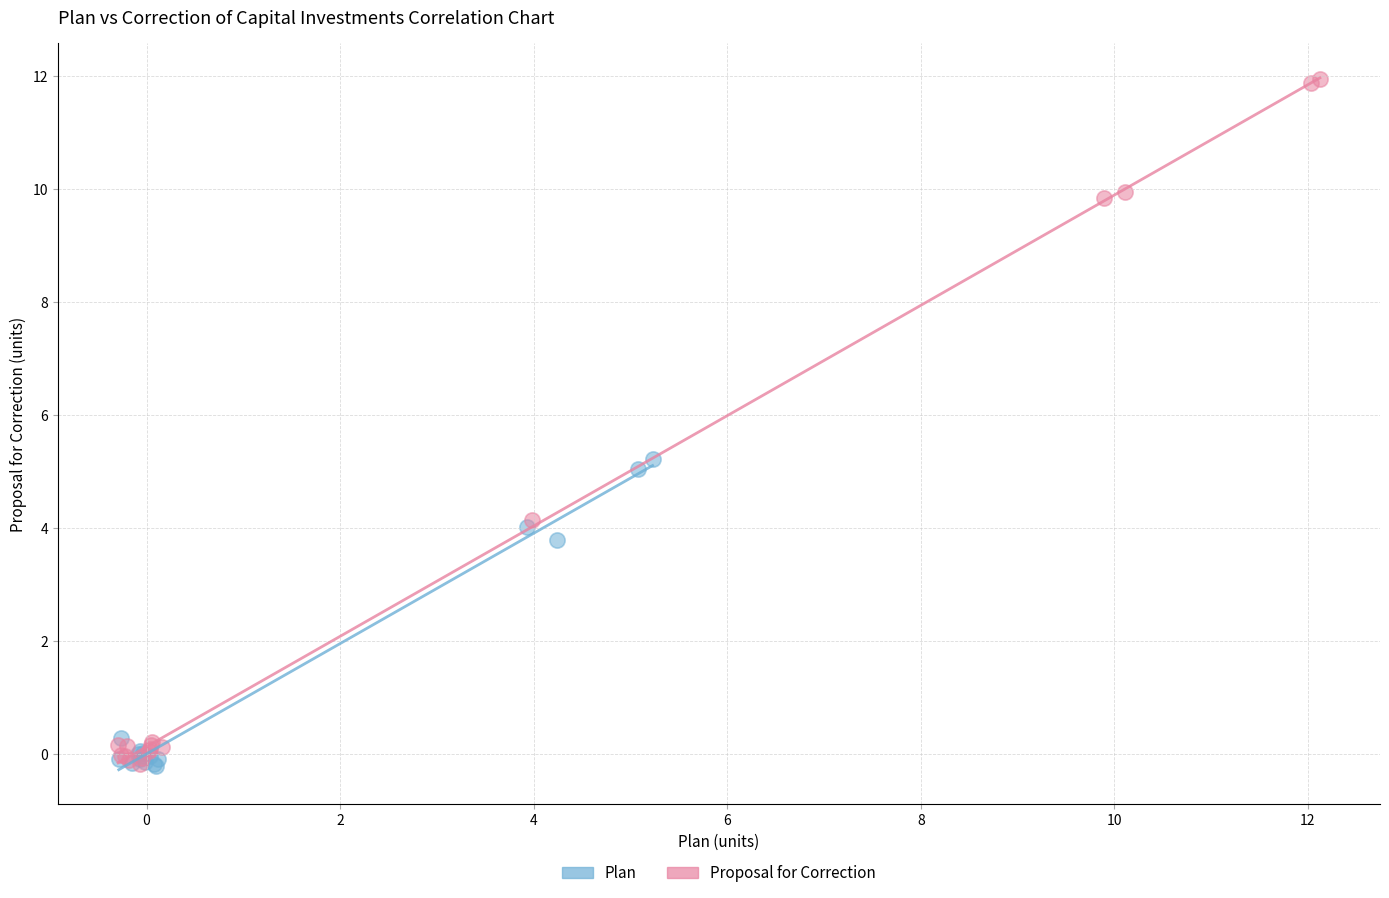

Which series has the largest Y range (max minus min)?

Proposal for Correction